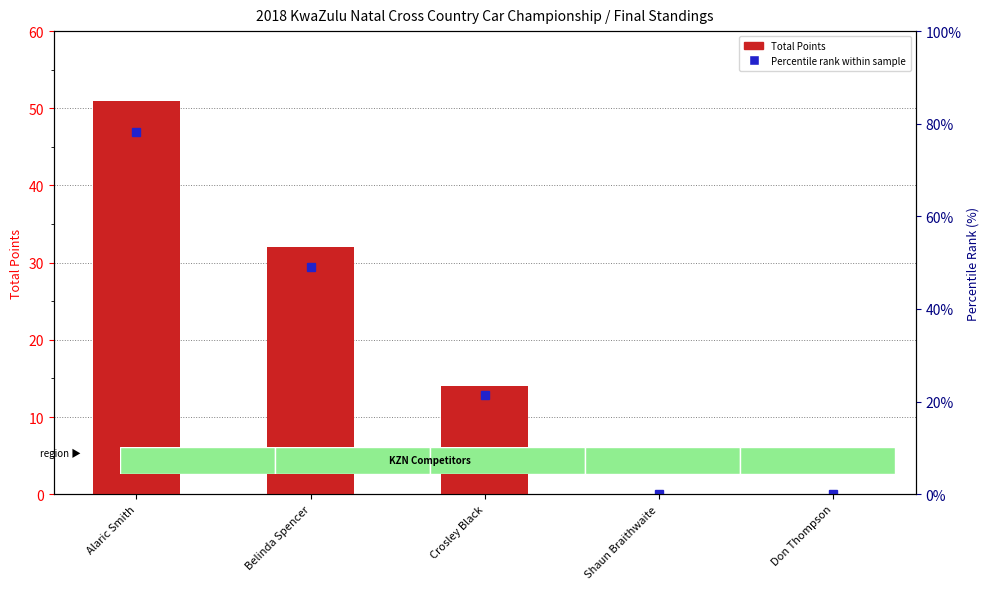

Count the values in the range 0 to 32.

4